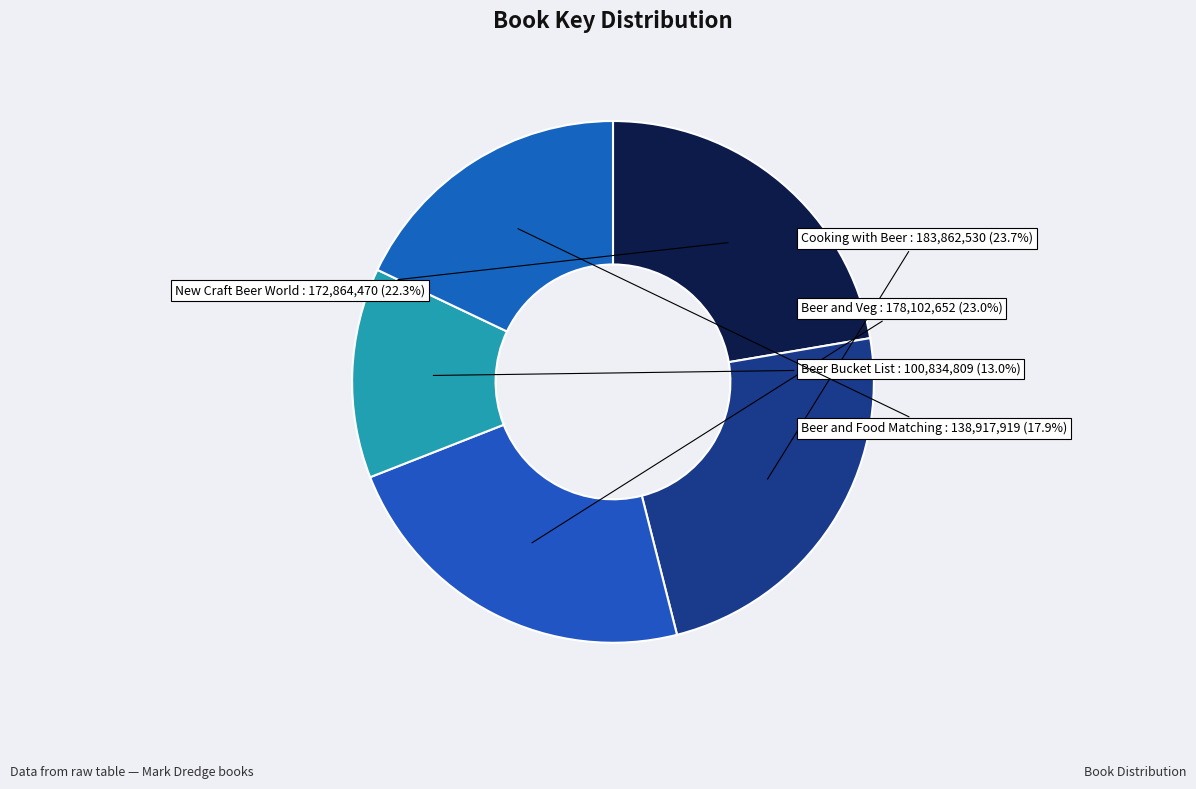

Which category has the biggest portion of the pie?

Cooking with Beer